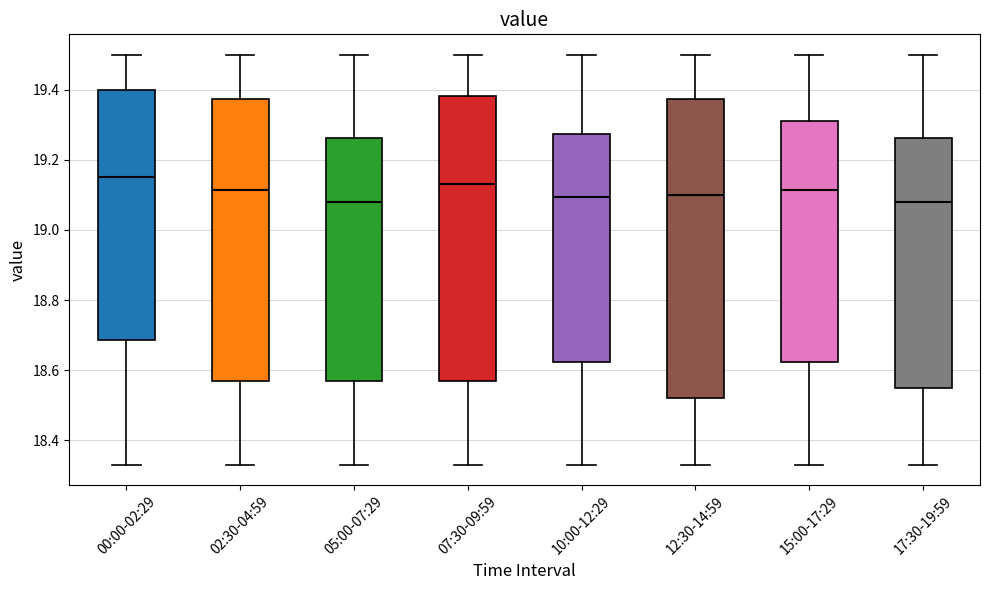

Which box is the tallest, from its lower edge to its upper edge?

12:30-14:59